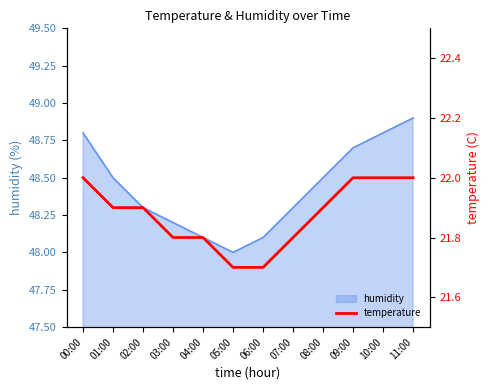

What is the minimum value shown in the chart?

21.7